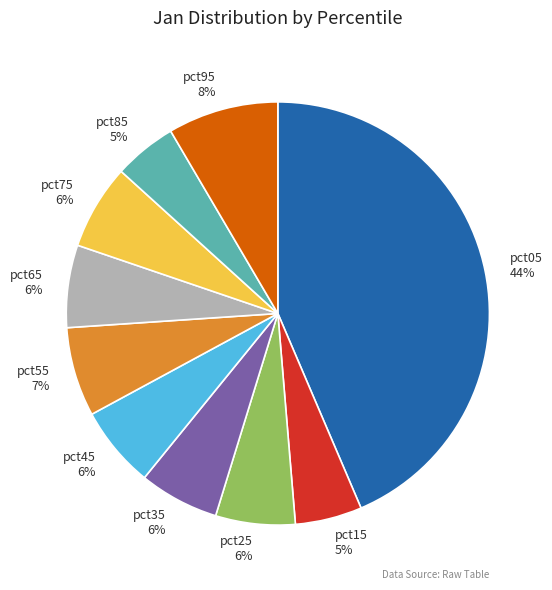

To the nearest percent, what is the combined percentage of pct55 and pct75?

13%